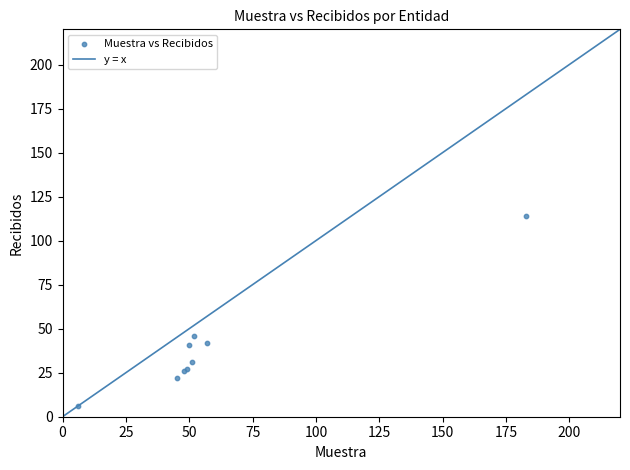

What Y value in the scatter plot is closest to 60?

46